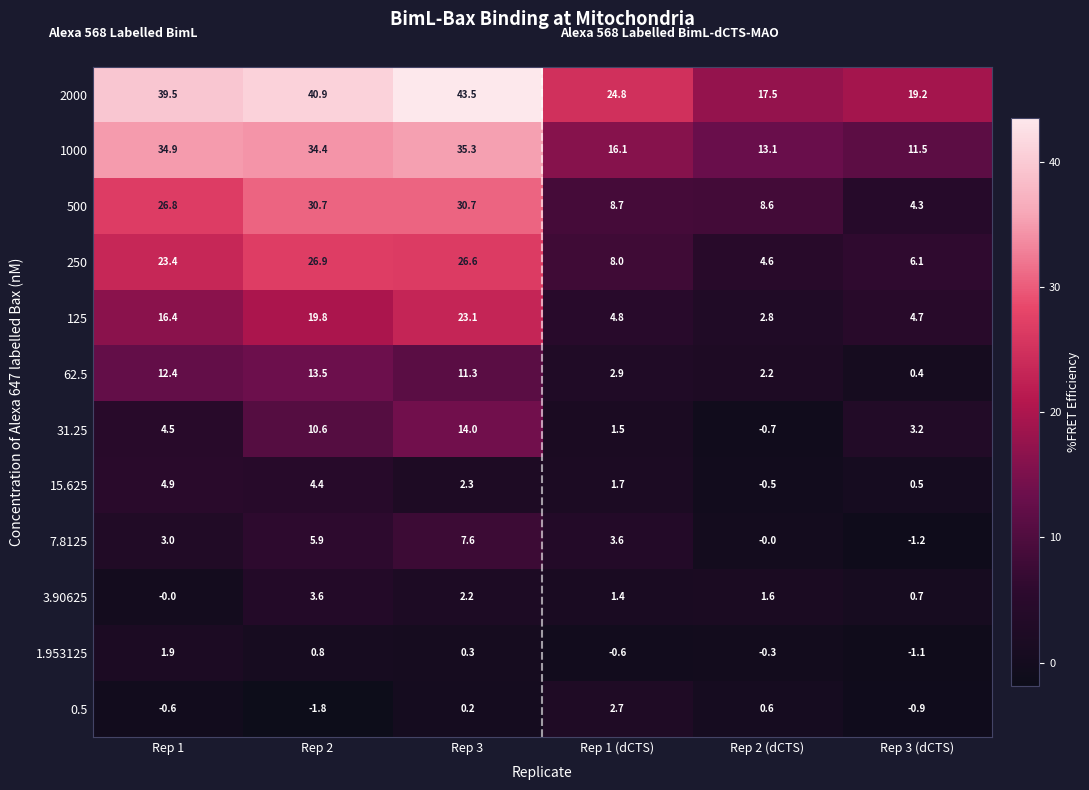

At how many categories does at least one series exceed 7?

6